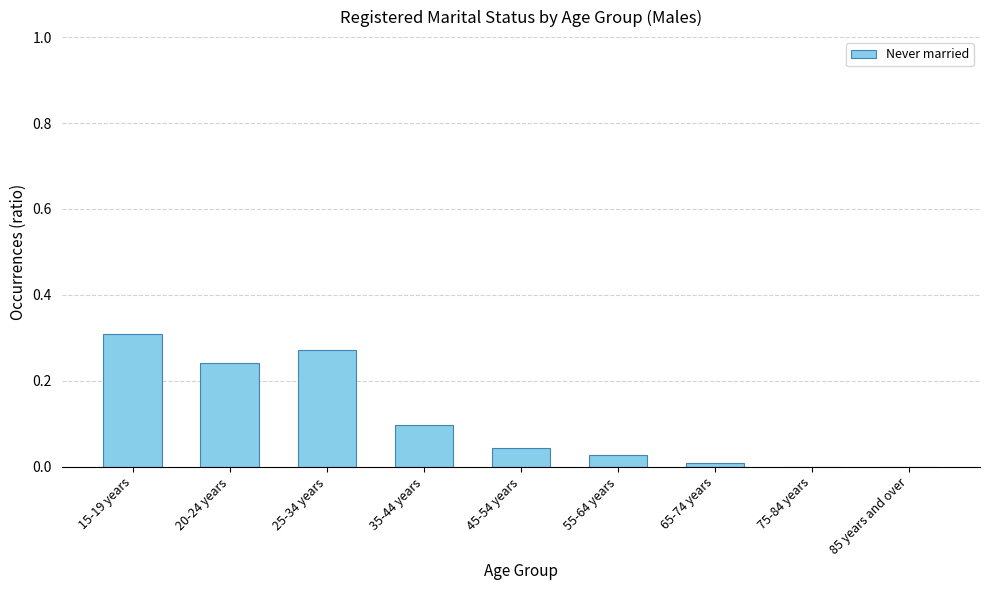

What is the sum of all values?

1.0